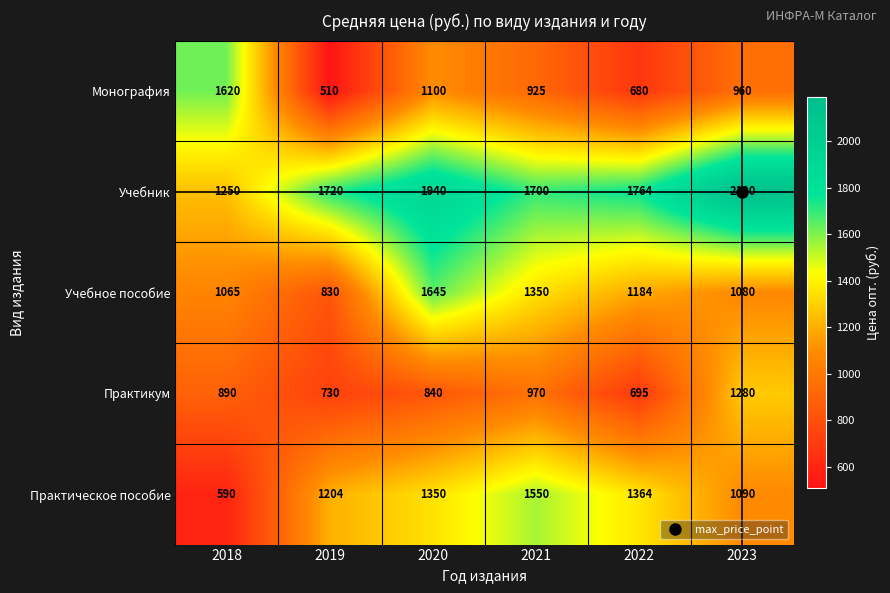

How many distinct data groups are displayed?

5